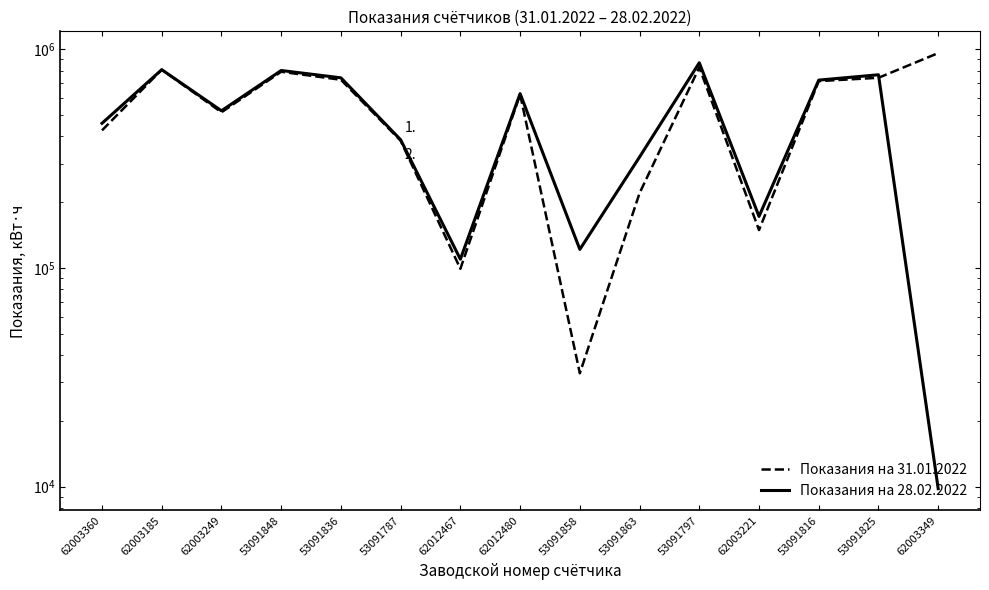

At which category is the sum across all series the highest?

53091797